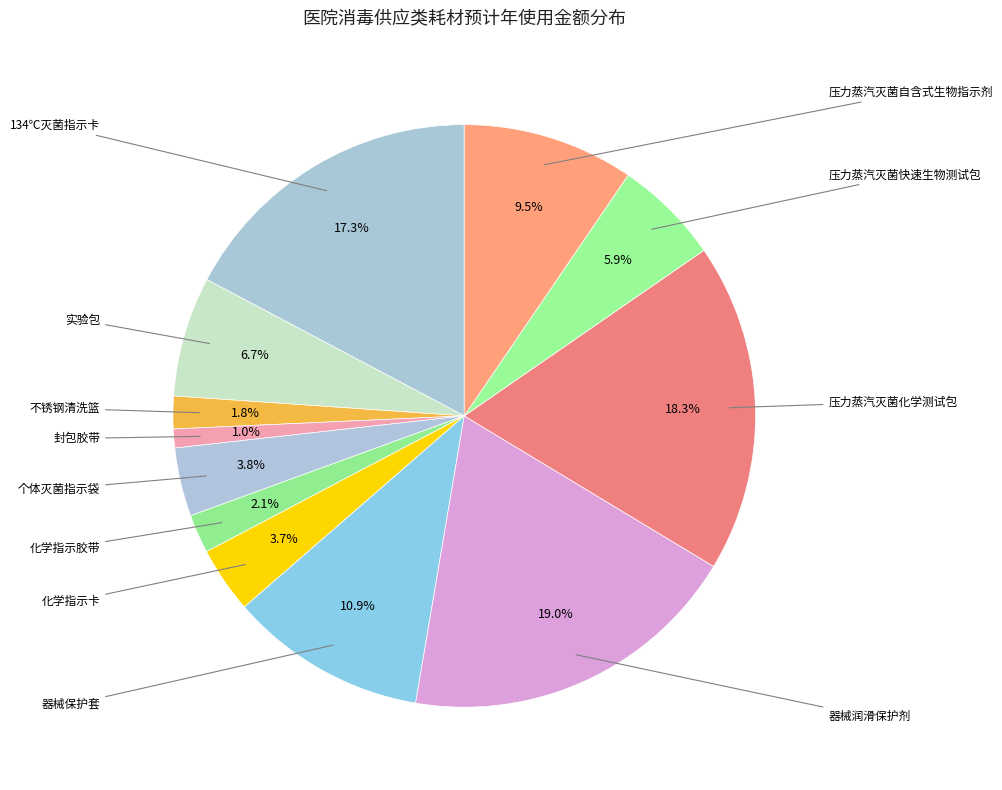

What is the ratio of the value at 实验包 to the value at 封包胶带?

6.4